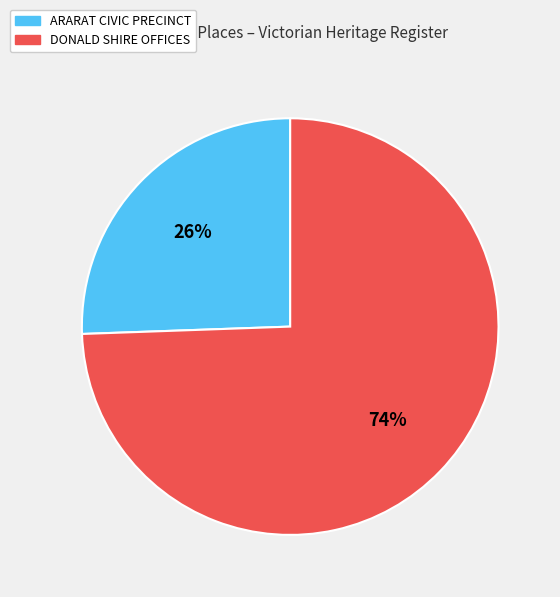

To the nearest percent, what percentage of the pie is ARARAT CIVIC PRECINCT?

26%